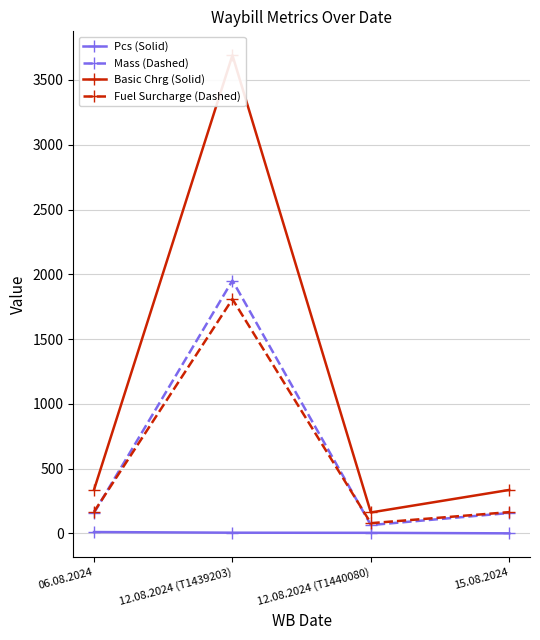

List the labels in order of Pcs (Solid) value, smallest first.

15.08.2024, 12.08.2024 (T1440080), 12.08.2024 (T1439203), 06.08.2024